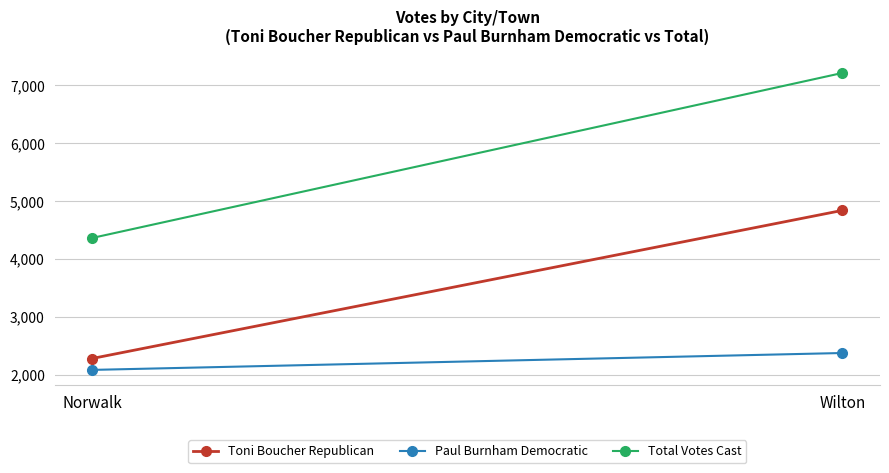

What is the difference between the maximum and minimum values in the Toni Boucher Republican series?

2560